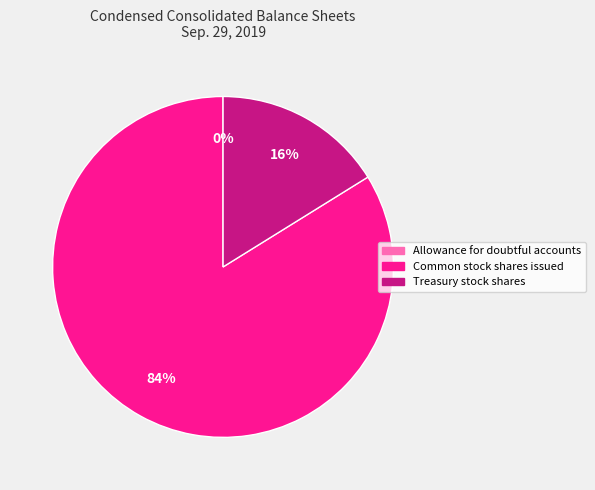

Between Common stock shares issued and Treasury stock shares, which is larger?

Common stock shares issued